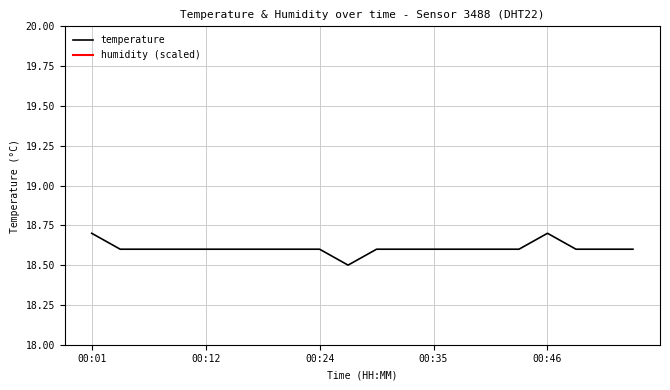

List the labels in order of value, smallest first.

00:26, 00:04, 00:07, 00:09, 00:12, 00:15, 00:18, 00:21, 00:24, 00:29, 00:32, 00:35, 00:38, 00:41, 00:43, 00:49, 00:52, 00:55, 00:01, 00:46